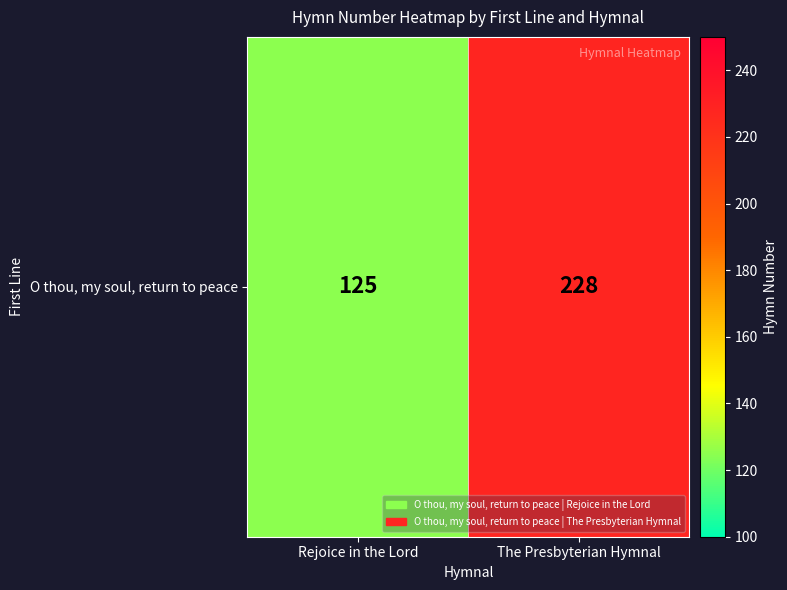

Which has a higher value, Rejoice in the Lord or The Presbyterian Hymnal?

The Presbyterian Hymnal